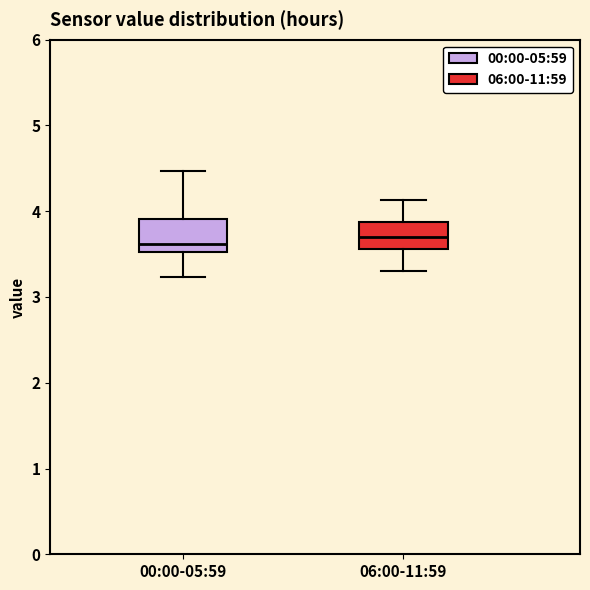

Where is the lower edge of the box for 06:00-11:59 on the y-axis? The values are not printed on the chart, so give them approximately, as read against the axis.

3.6